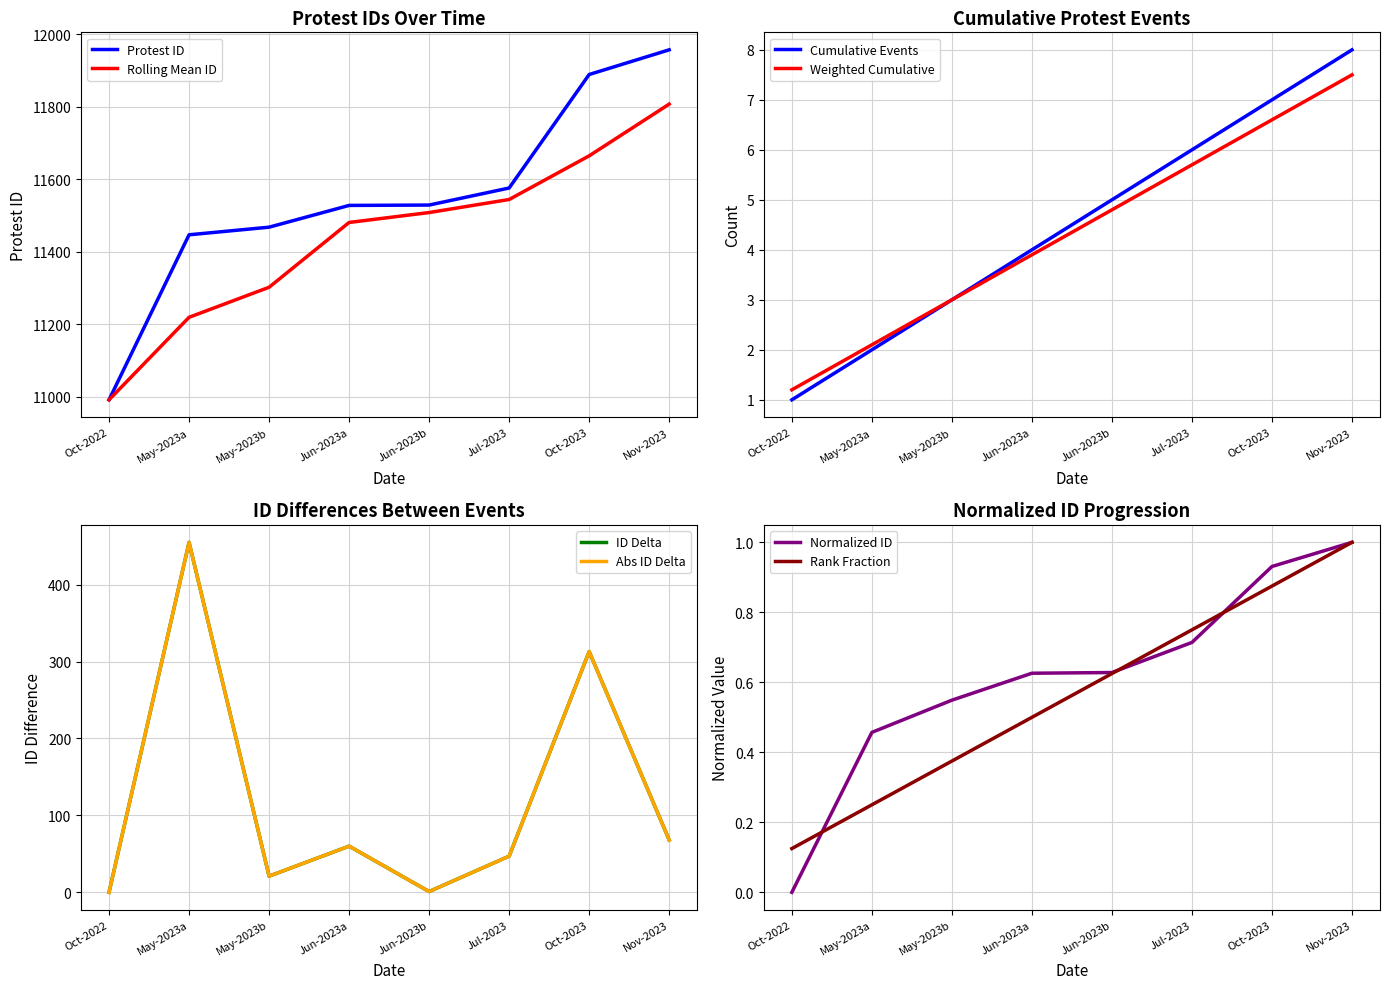

Is it true that Rolling Mean ID equals 2453.8 at Oct-2022?

False